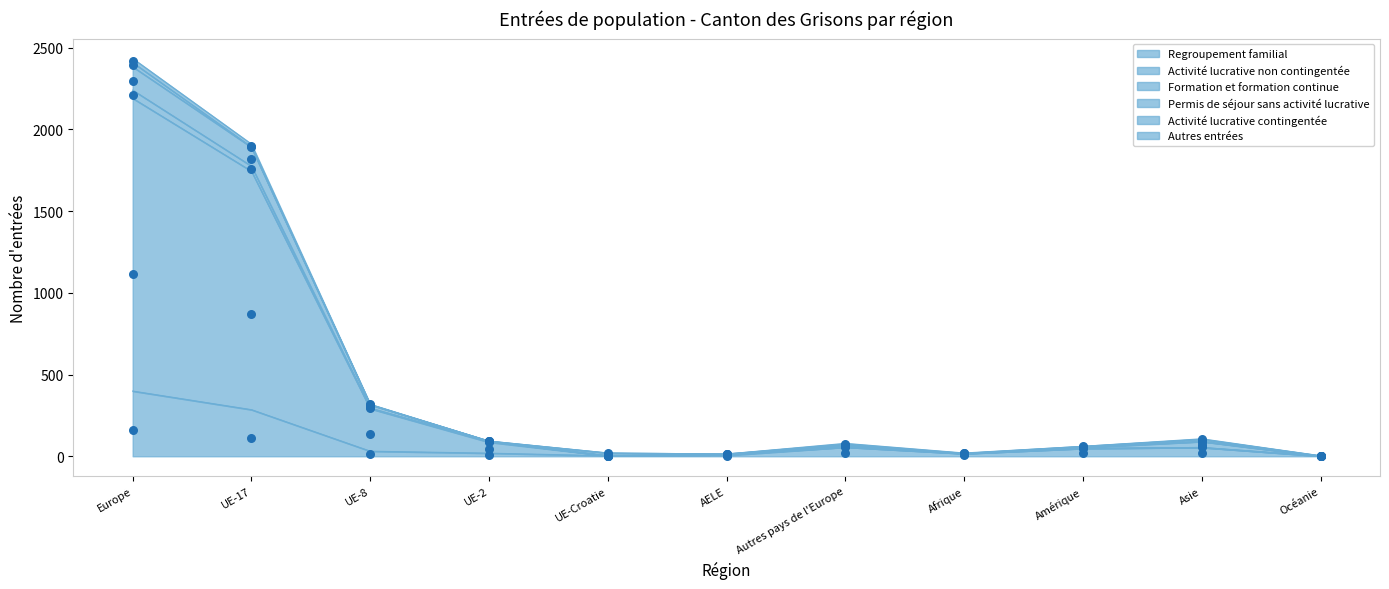

At which category is the sum across all series the highest?

Europe